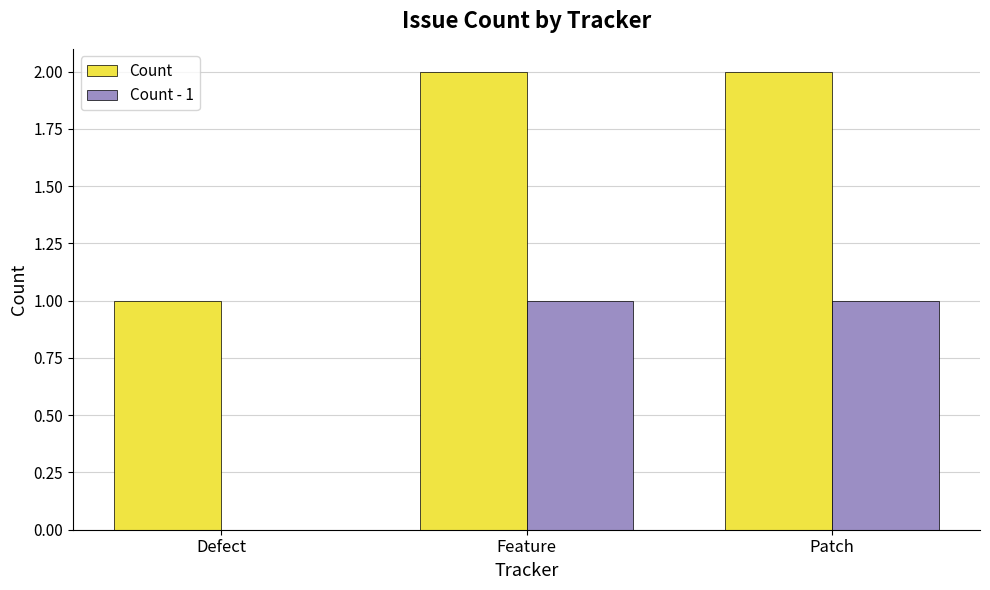

How many categories are shown in the chart?

3